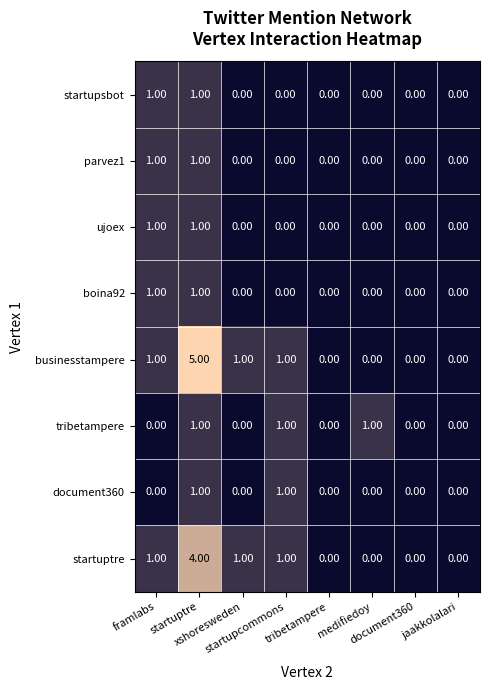

Which series has the largest range (max minus min)?

businesstampere